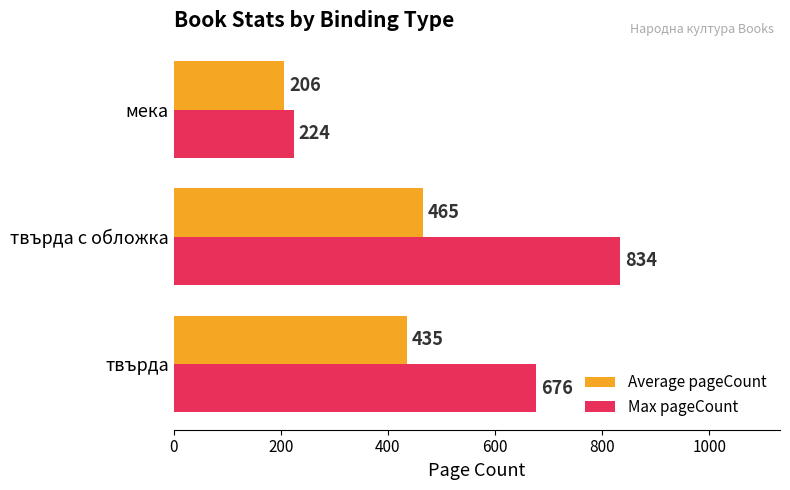

At which label is Max pageCount closest to 529?

твърда